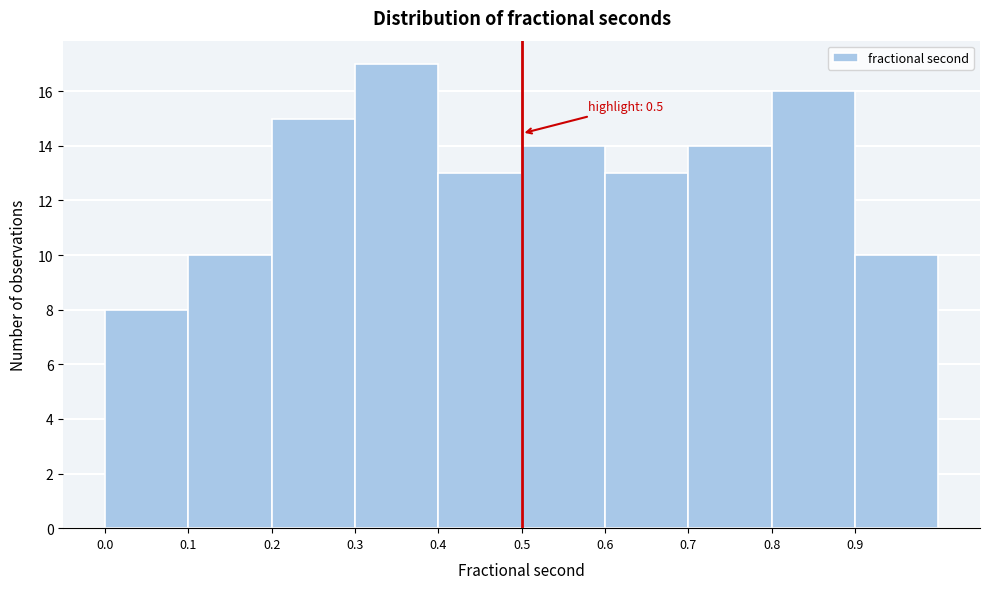

Over which range of the x-axis is the bar tallest?

0.3 to 0.4